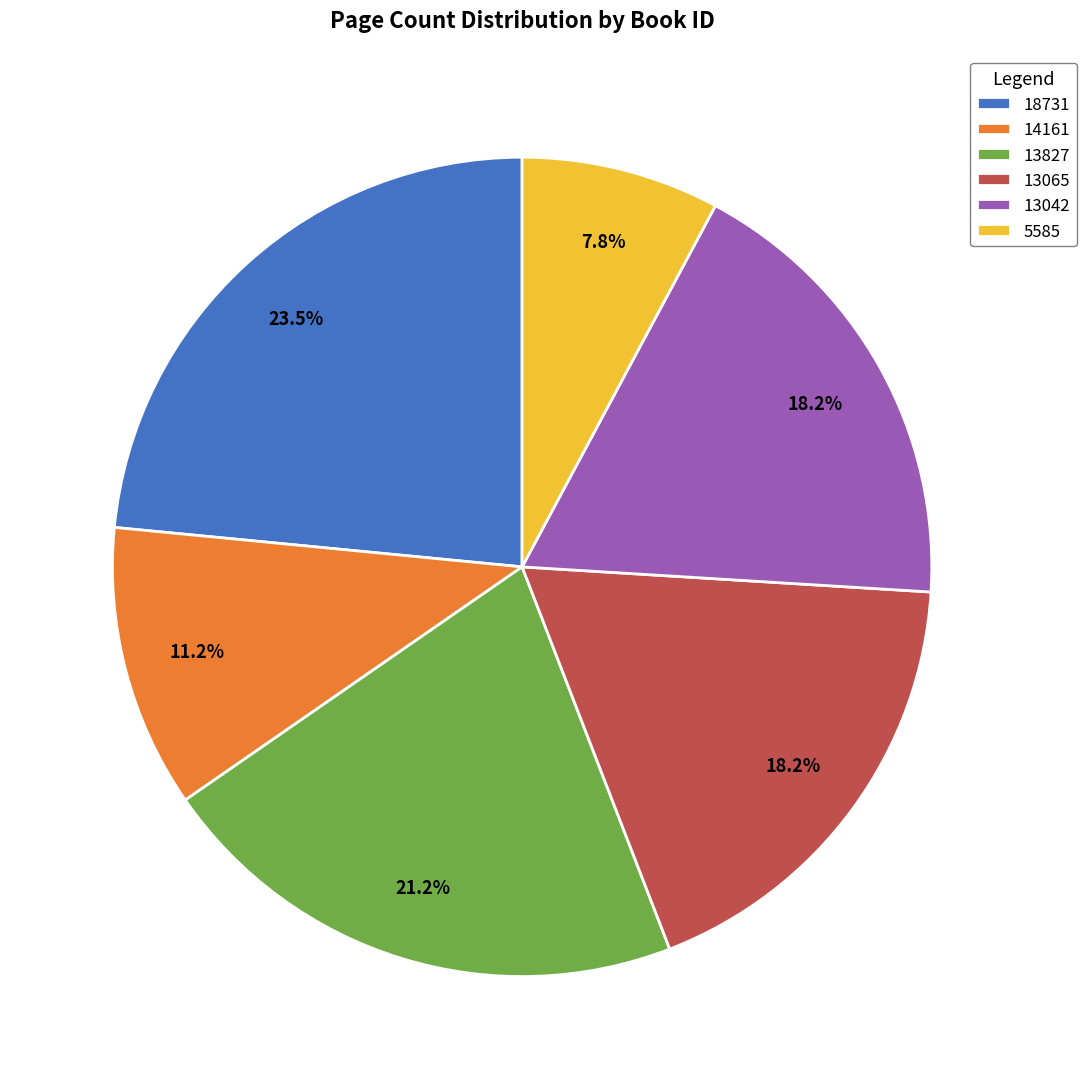

Is there a majority slice in this chart?

No